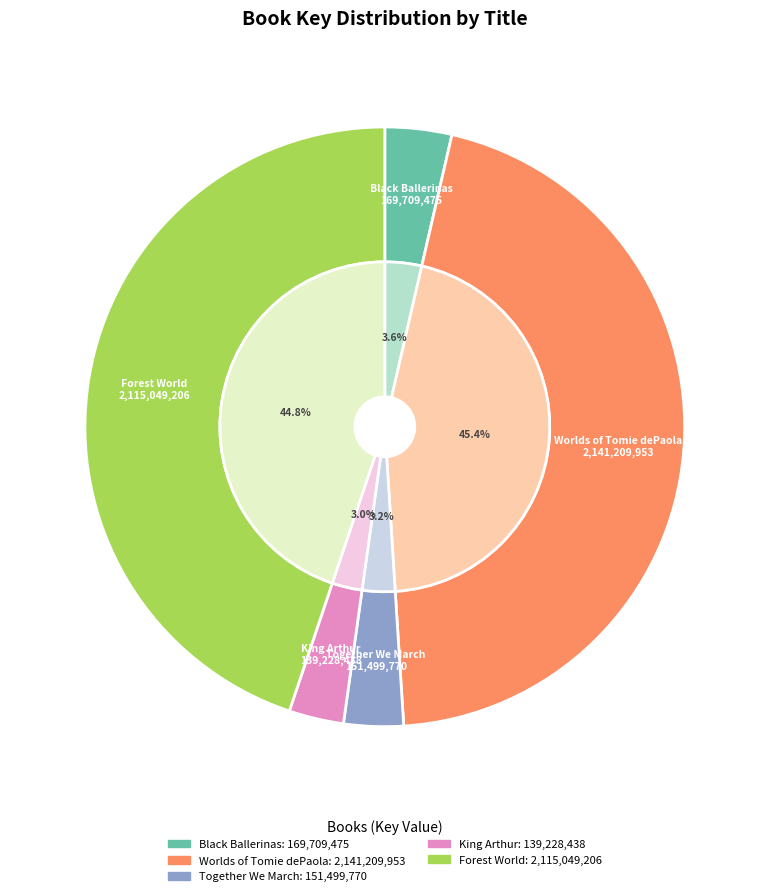

Which category has the smallest portion of the pie?

King Arthur